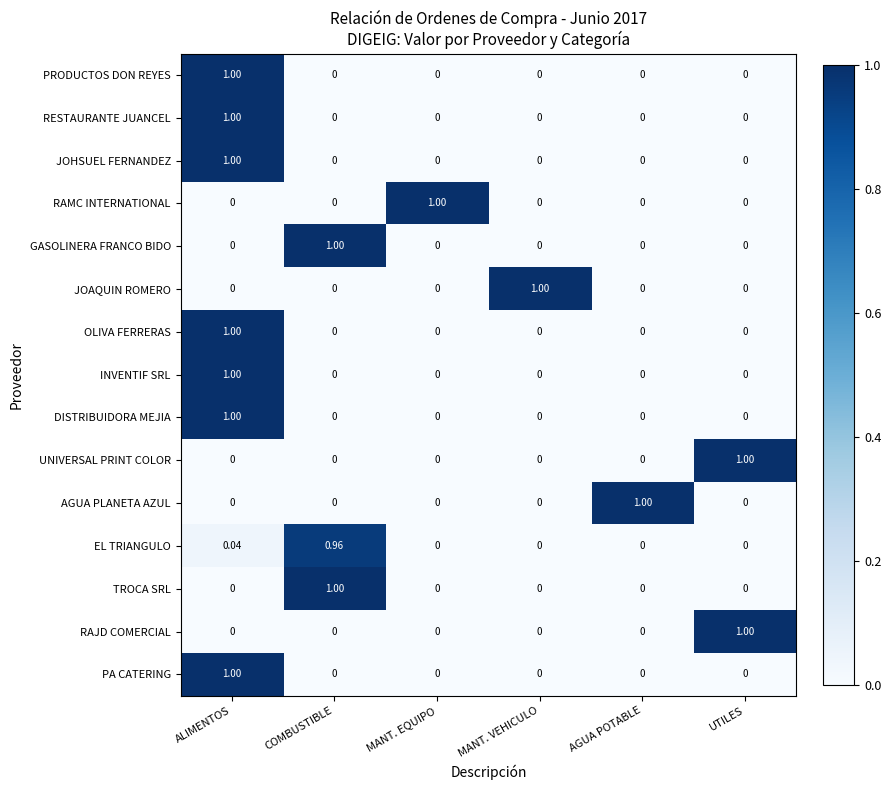

What is the greatest value displayed?

1.0